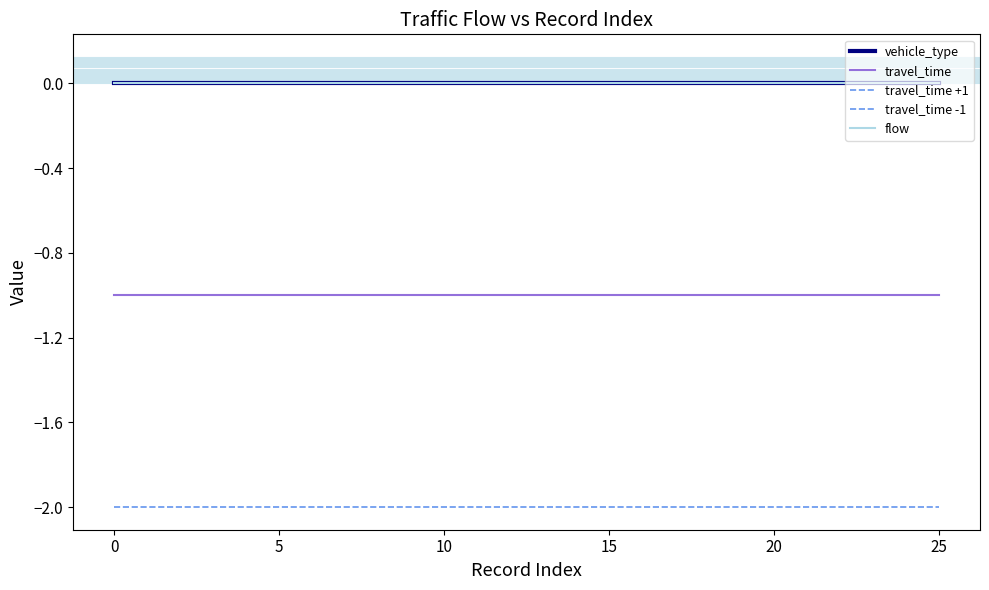

Reading left to right, transcribe all the data shown in this chart.

vehicle_type: 0	0	0	0	0	0	0	0	0	0	0	0	0	0	0	0	0	0	0	0	0	0	0	0	0	0
travel_time: -1	-1	-1	-1	-1	-1	-1	-1	-1	-1	-1	-1	-1	-1	-1	-1	-1	-1	-1	-1	-1	-1	-1	-1	-1	-1
travel_time +1: 0	0	0	0	0	0	0	0	0	0	0	0	0	0	0	0	0	0	0	0	0	0	0	0	0	0
travel_time -1: -2	-2	-2	-2	-2	-2	-2	-2	-2	-2	-2	-2	-2	-2	-2	-2	-2	-2	-2	-2	-2	-2	-2	-2	-2	-2
flow: 0	0	0	0	0	0	0	0	0	0	0	0	0	0	0	0	0	0	0	0	0	0	0	0	0	0